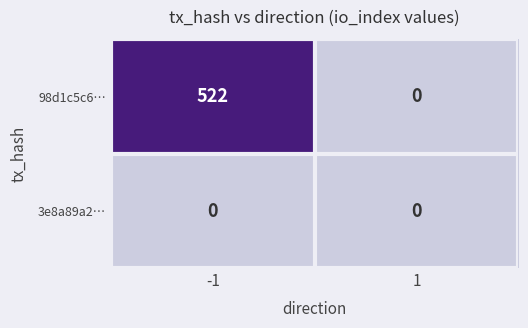

List the series in order of their peak value, highest first.

98d1c5c6…, 3e8a89a2…